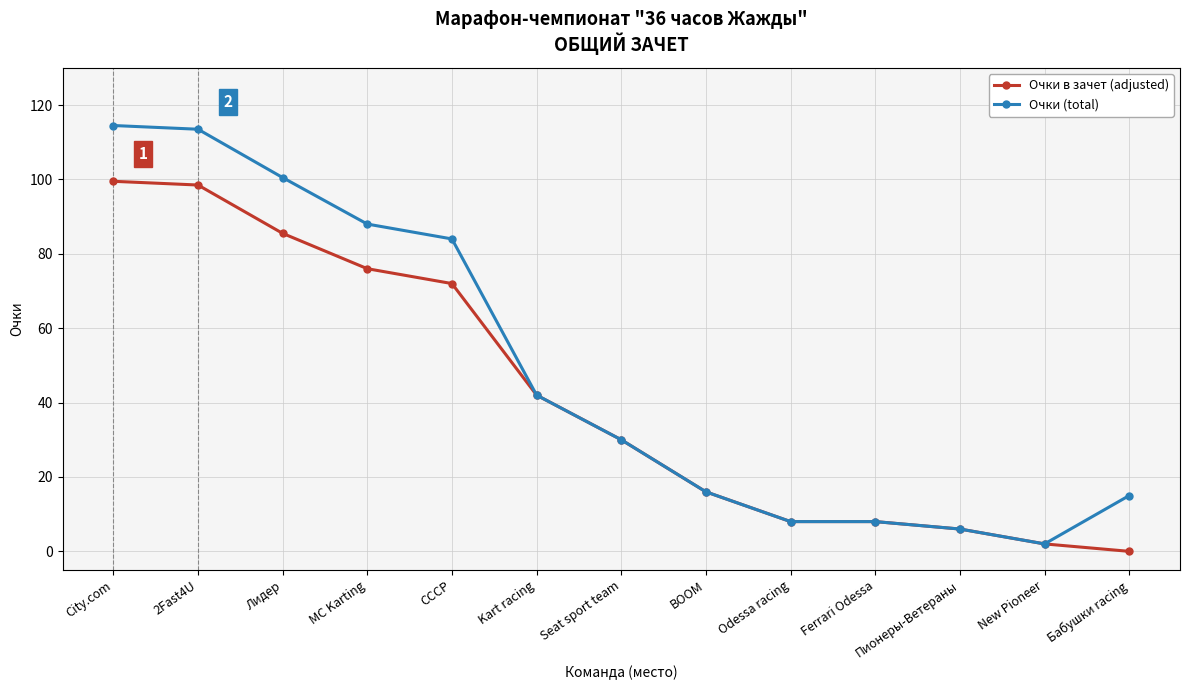

What is the greatest value displayed?

114.5